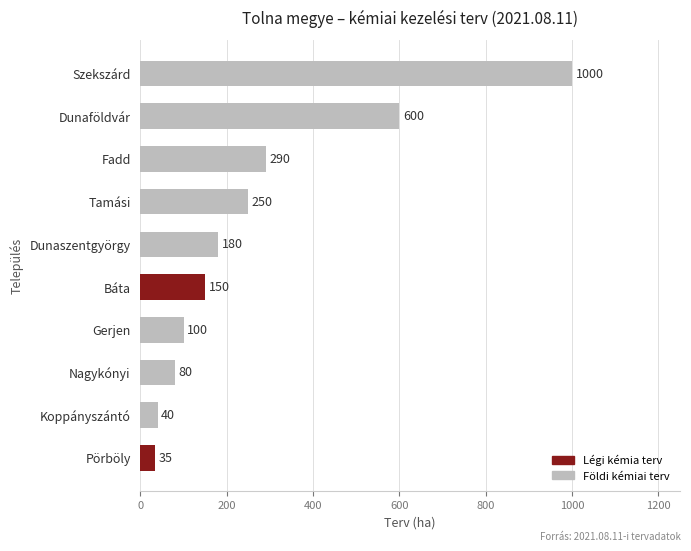

Rank the categories by value from lowest to highest.

Pörböly, Koppányszántó, Nagykónyi, Gerjen, Báta, Dunaszentgyörgy, Tamási, Fadd, Dunaföldvár, Szekszárd